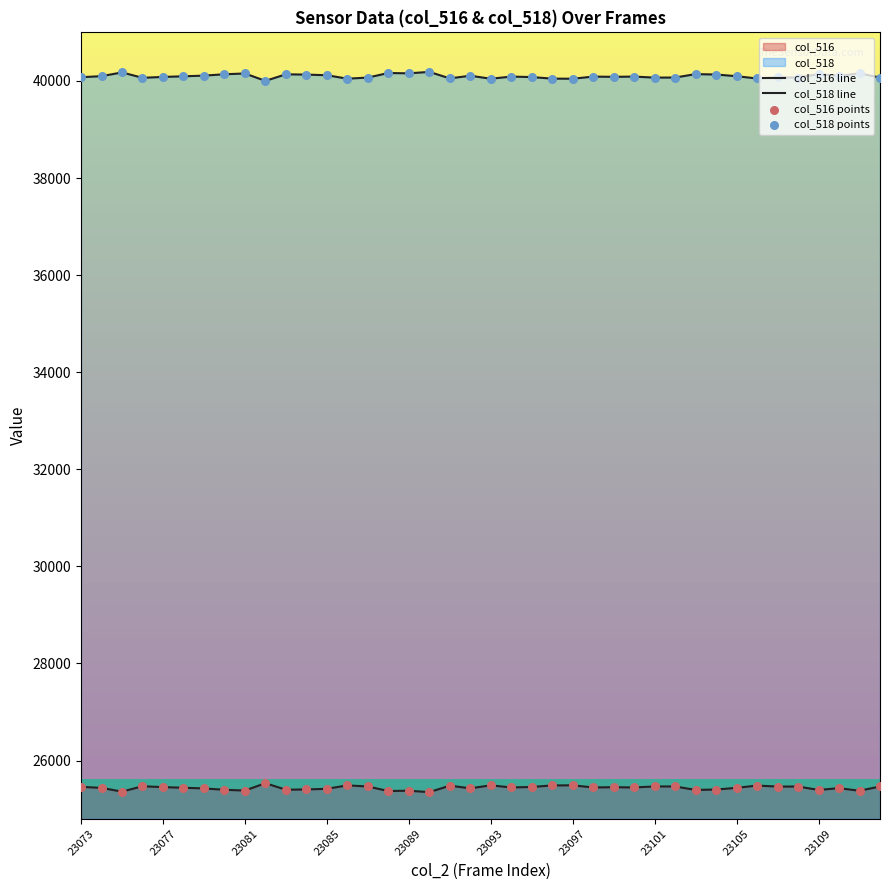

At how many categories does at least one series exceed 28759?

40